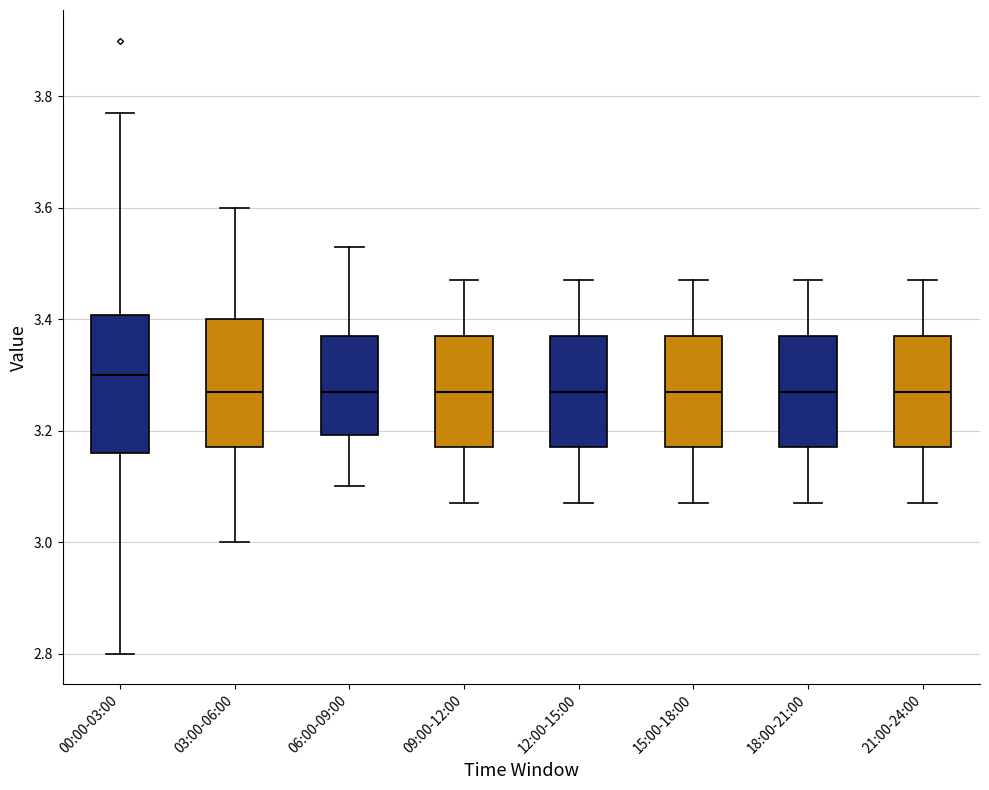

Where does the median line of the box for 18:00-21:00 sit on the y-axis? The values are not printed on the chart, so give them approximately, as read against the axis.

3.28